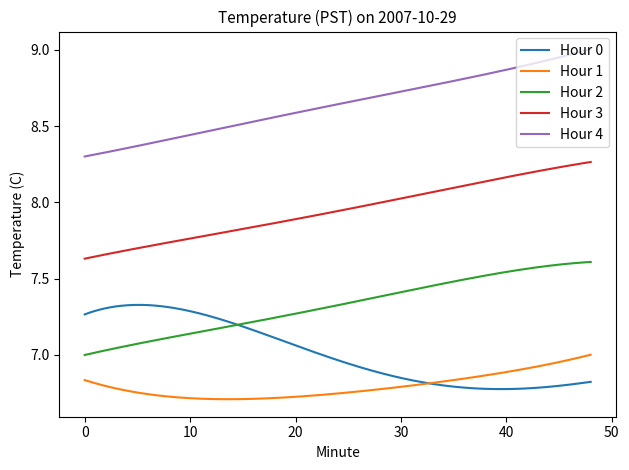

True or false: Hour 0 and Hour 1 intersect in this chart.

True